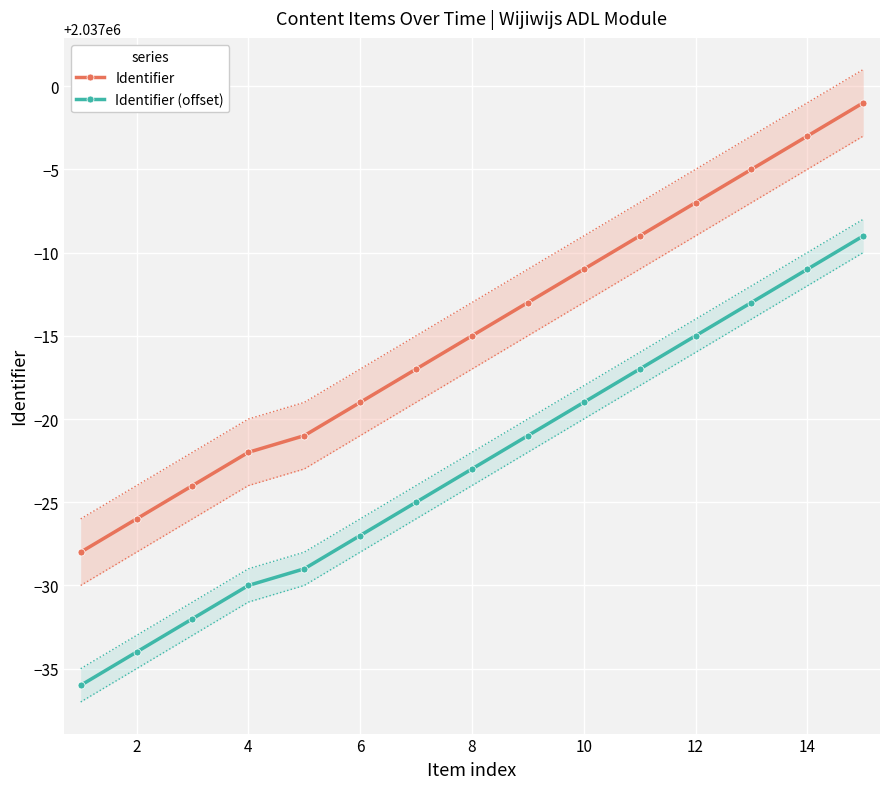

At how many categories does at least one series exceed 2036966?

15